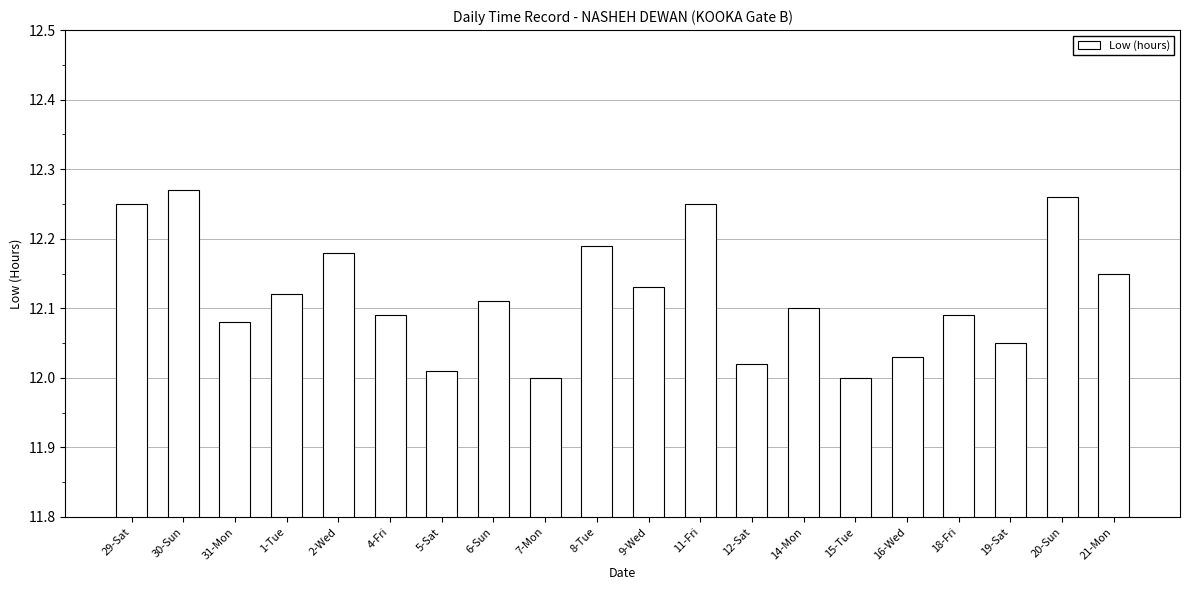

What is the label of the 7th bar from the left?

5-Sat